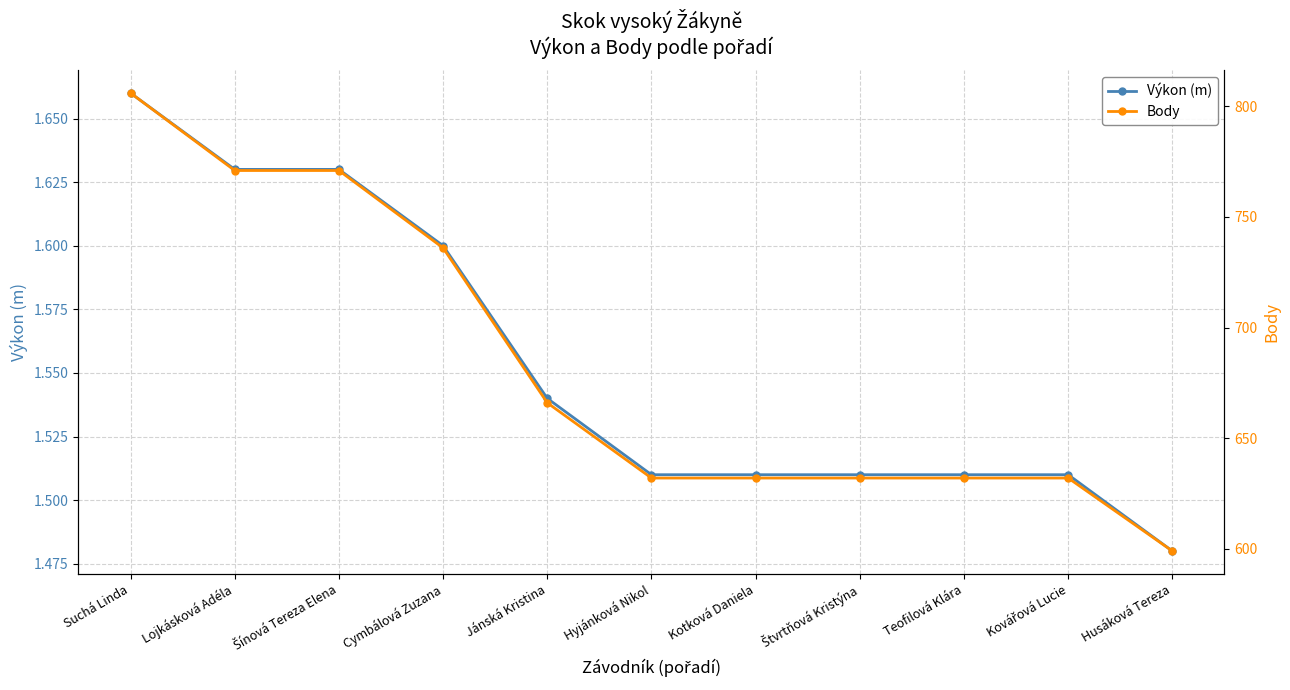

List the series in order of their peak value, highest first.

Body, Výkon (m)